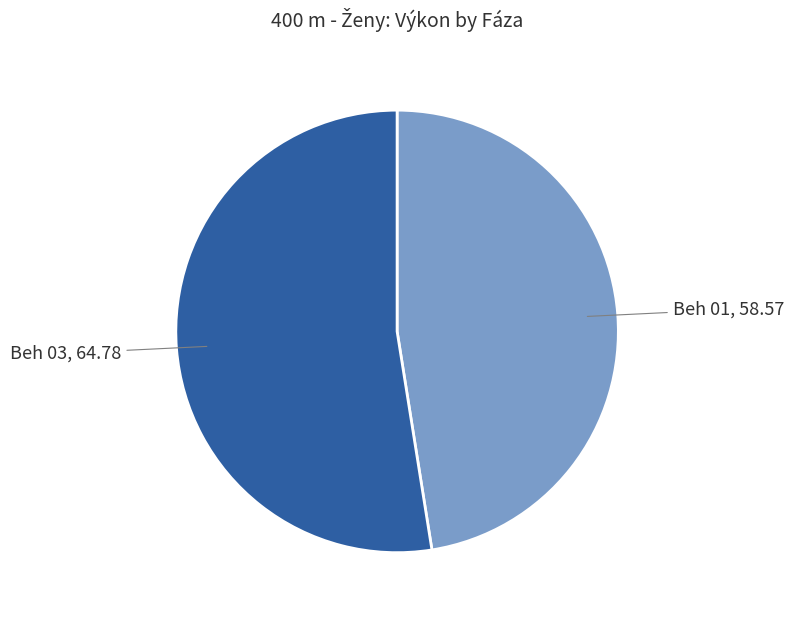

Combined, do Beh 01 and Beh 03 account for over 50%?

Yes